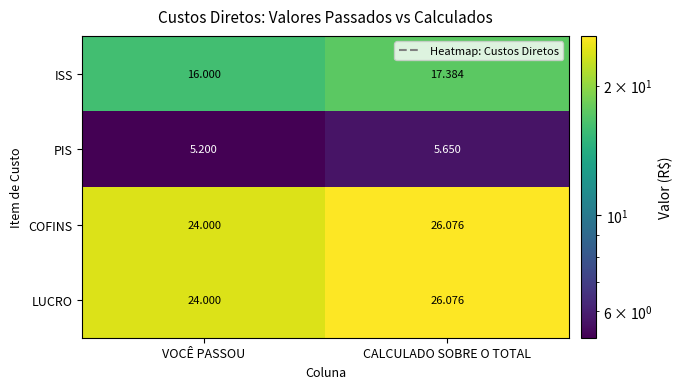

Which category has the lowest value across all series?

VOCÊ PASSOU